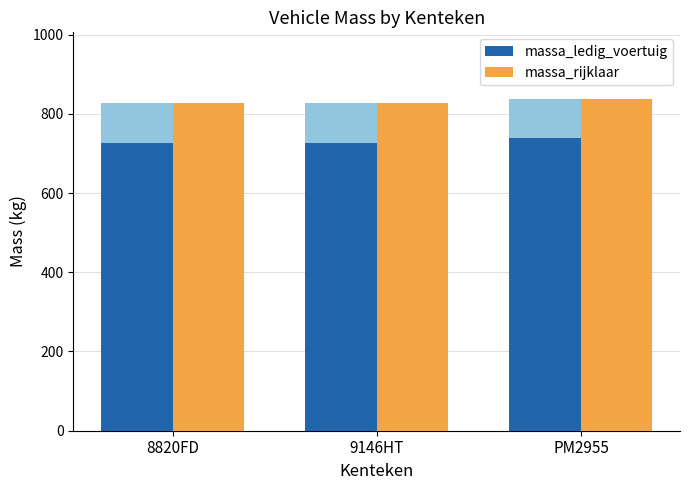

What is the difference between the highest and lowest values at 9146HT?

100